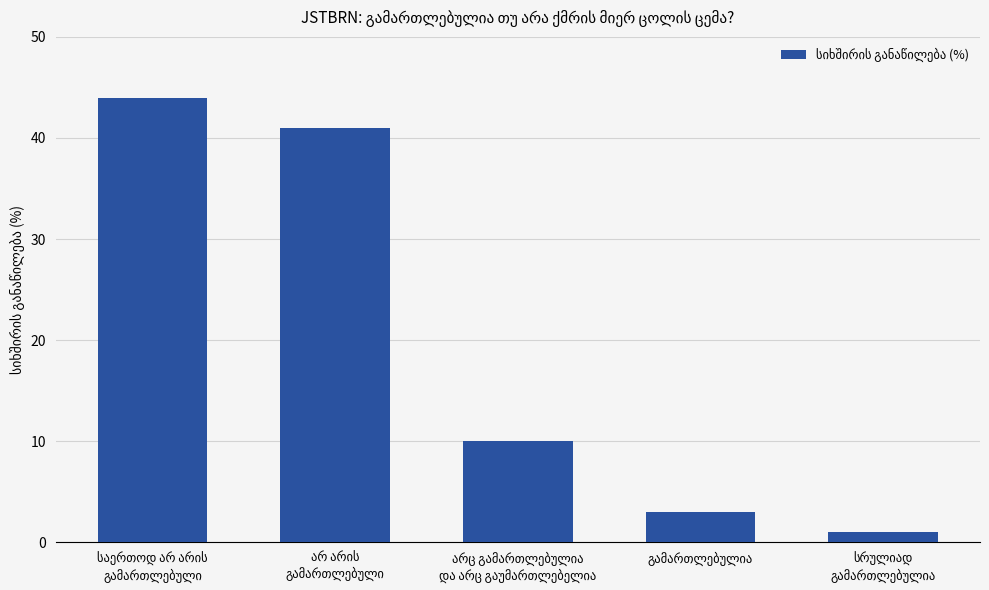

Does the chart contain any negative values?

No